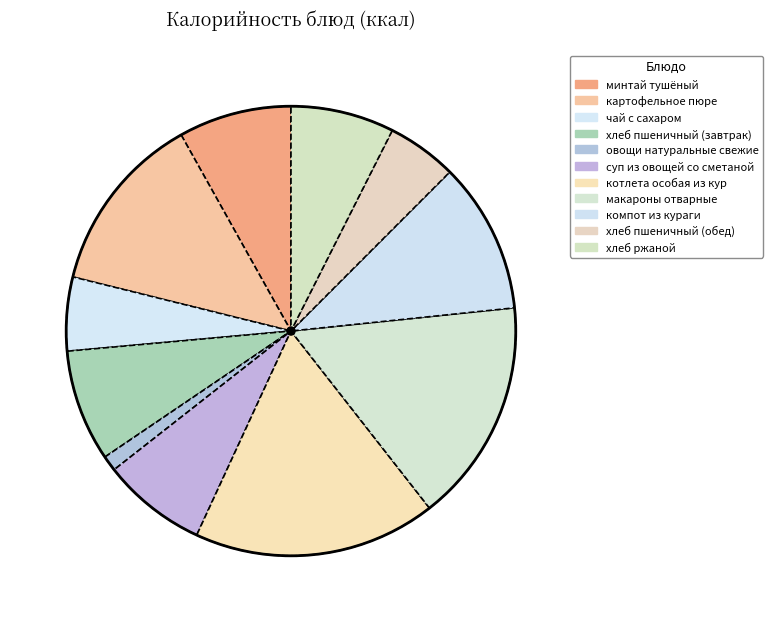

Which slice is the largest?

котлета особая из кур